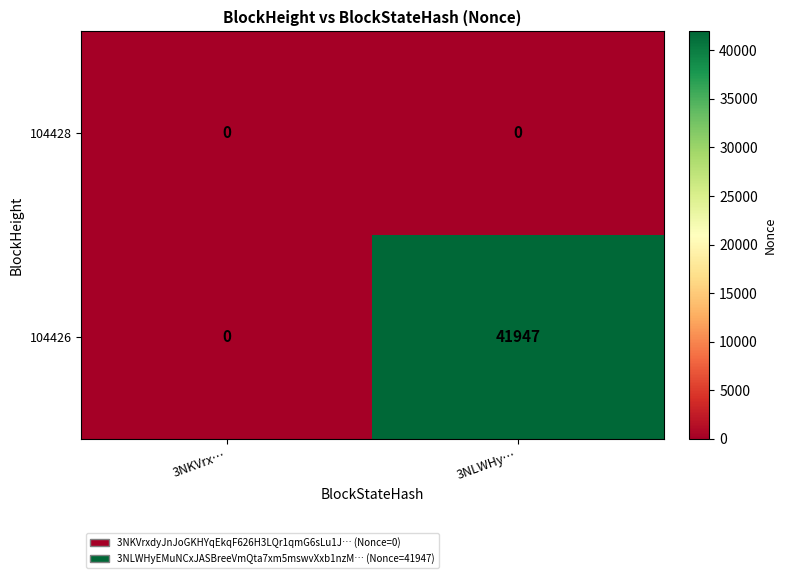

Rank the series at 3NLWHy… from highest to lowest value.

104426, 104428